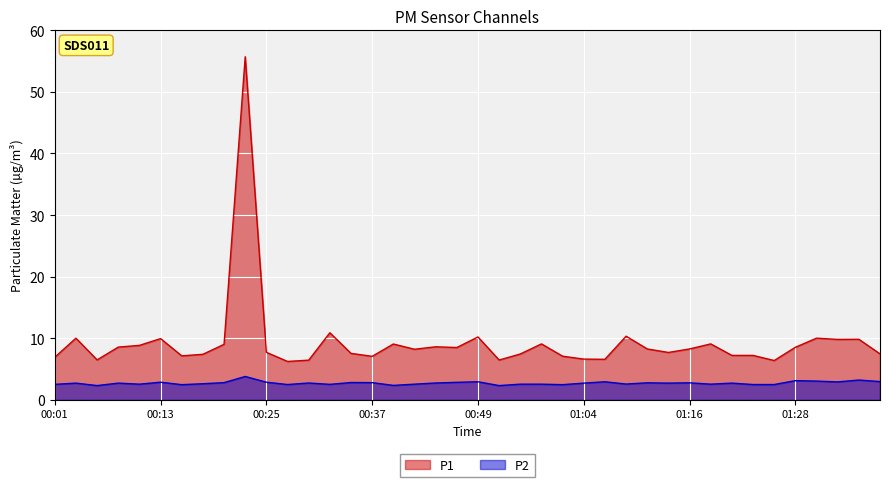

The value of P1 at 00:30 is 6.4. True or false?

True